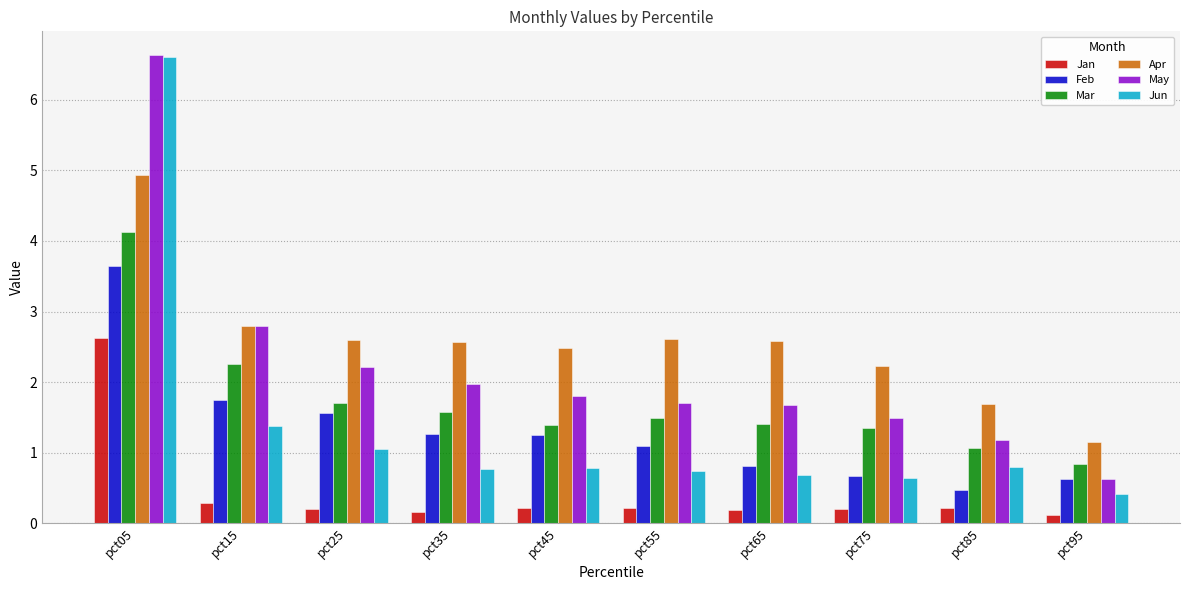

Which series has the largest total across all categories?

Apr